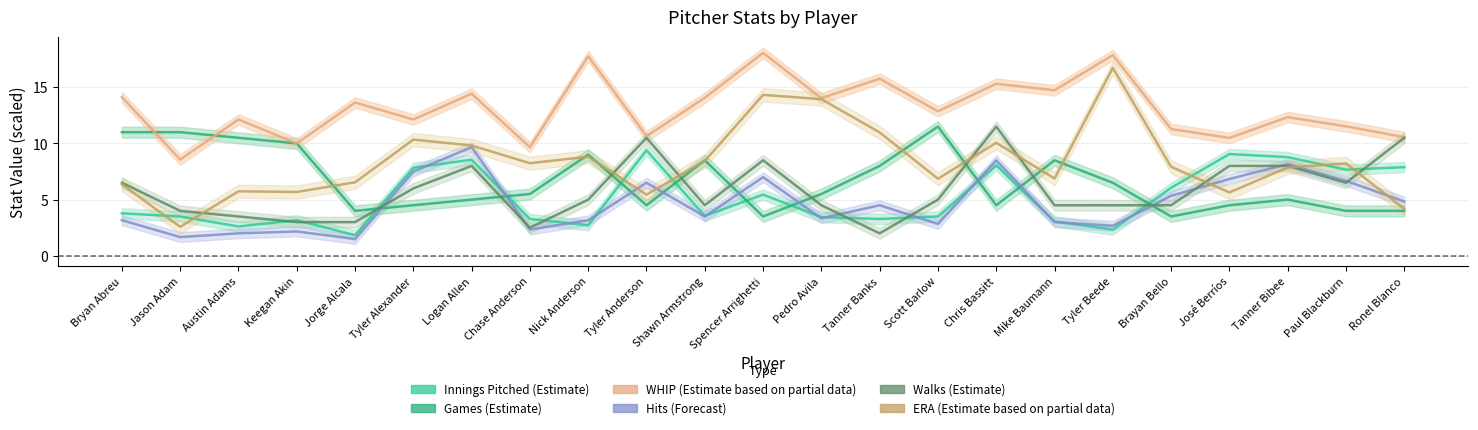

How many interior local valleys does the pH series have?

7